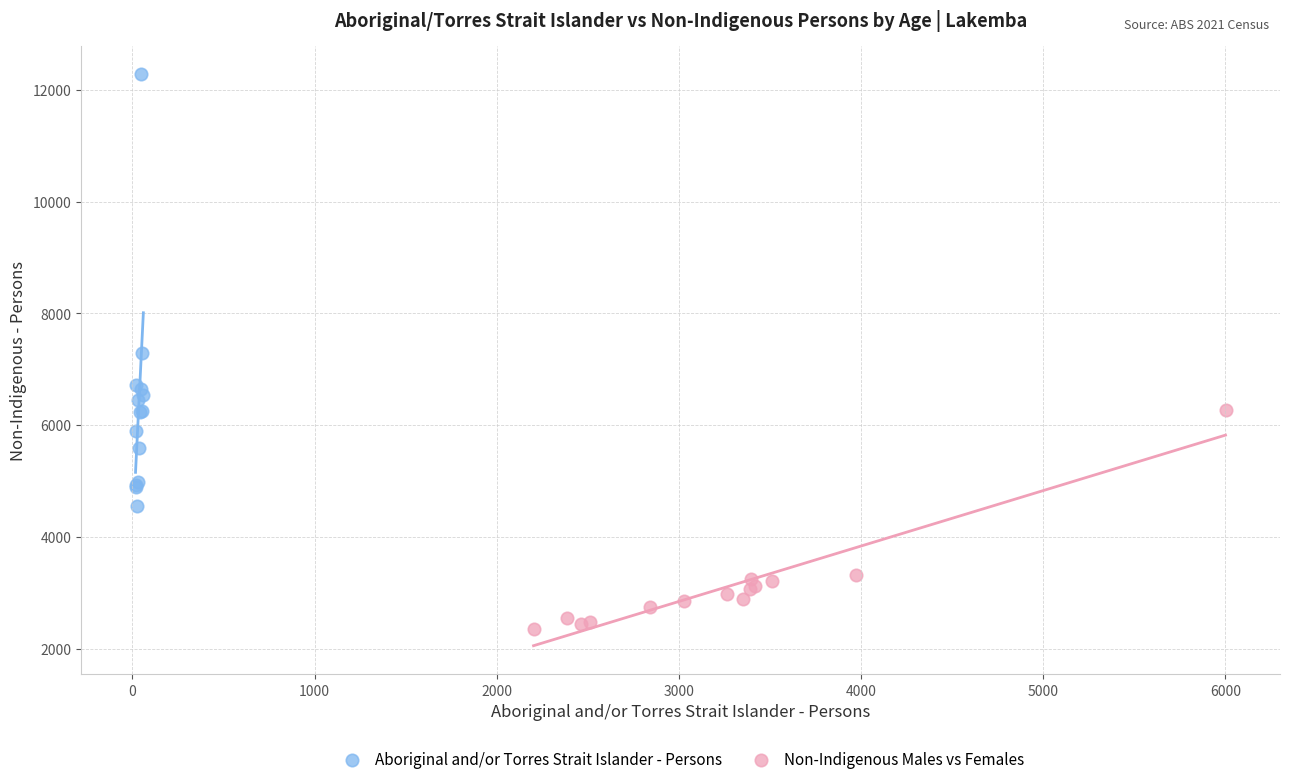

Which series contains the highest Y value?

Aboriginal and/or Torres Strait Islander - Persons